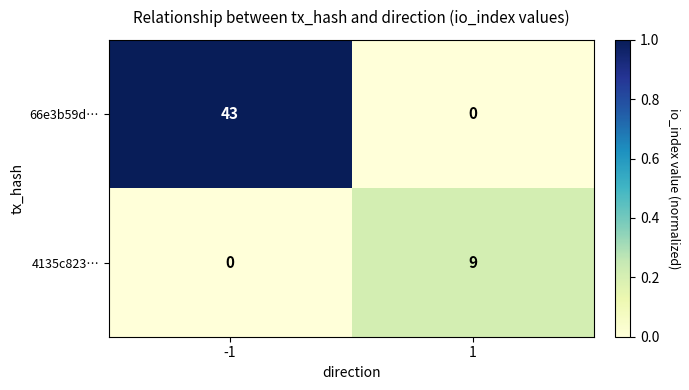

What is the maximum value shown in the chart?

43